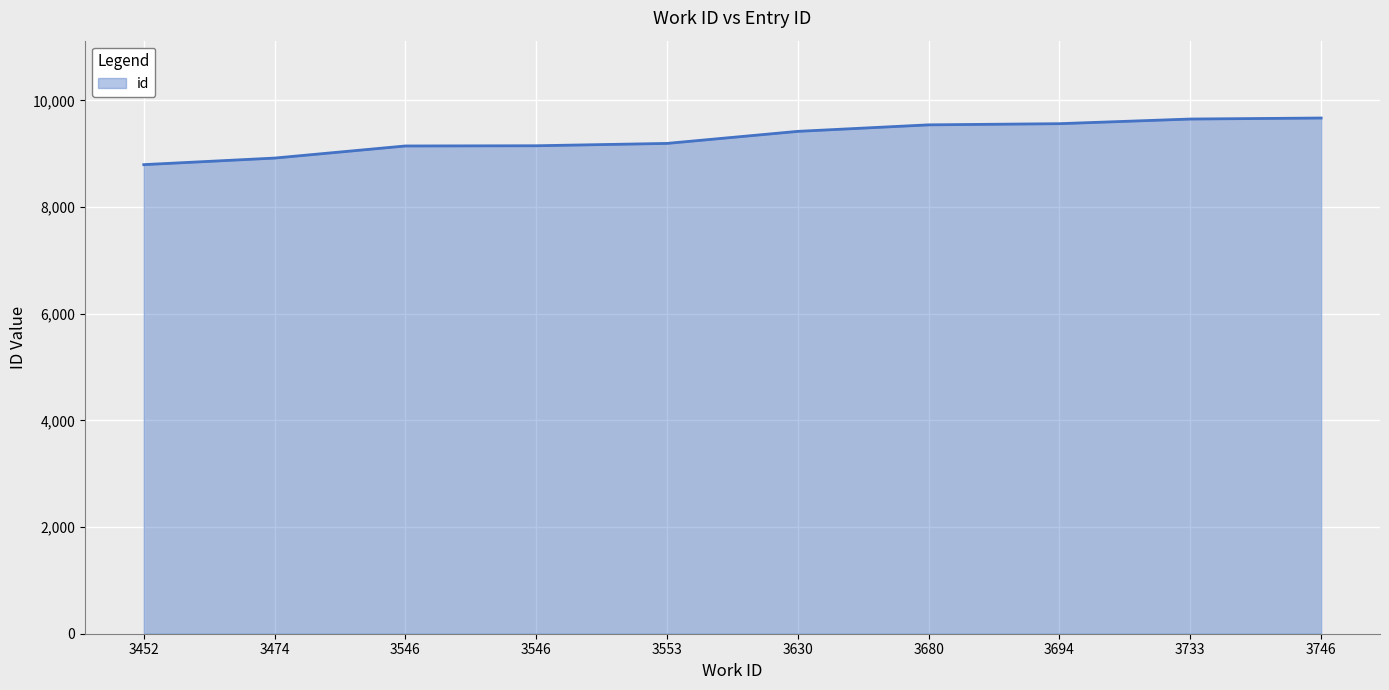

Approximately how many times larger is the value at 3746 compared to 3553?

1.1